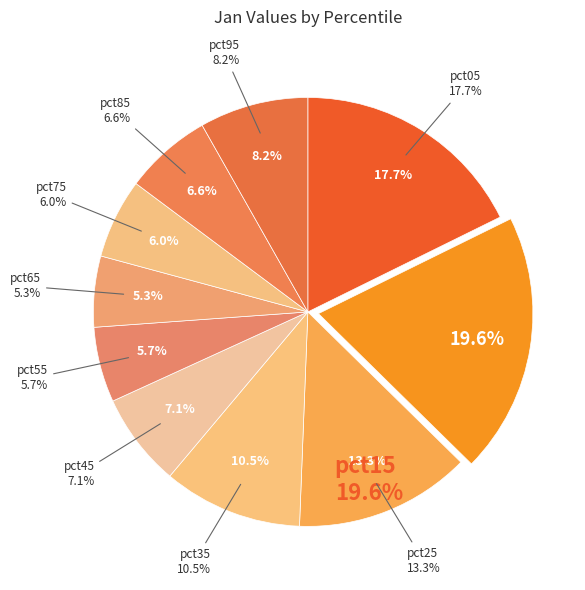

True or false: pct85 accounts for 1% of the total.

False